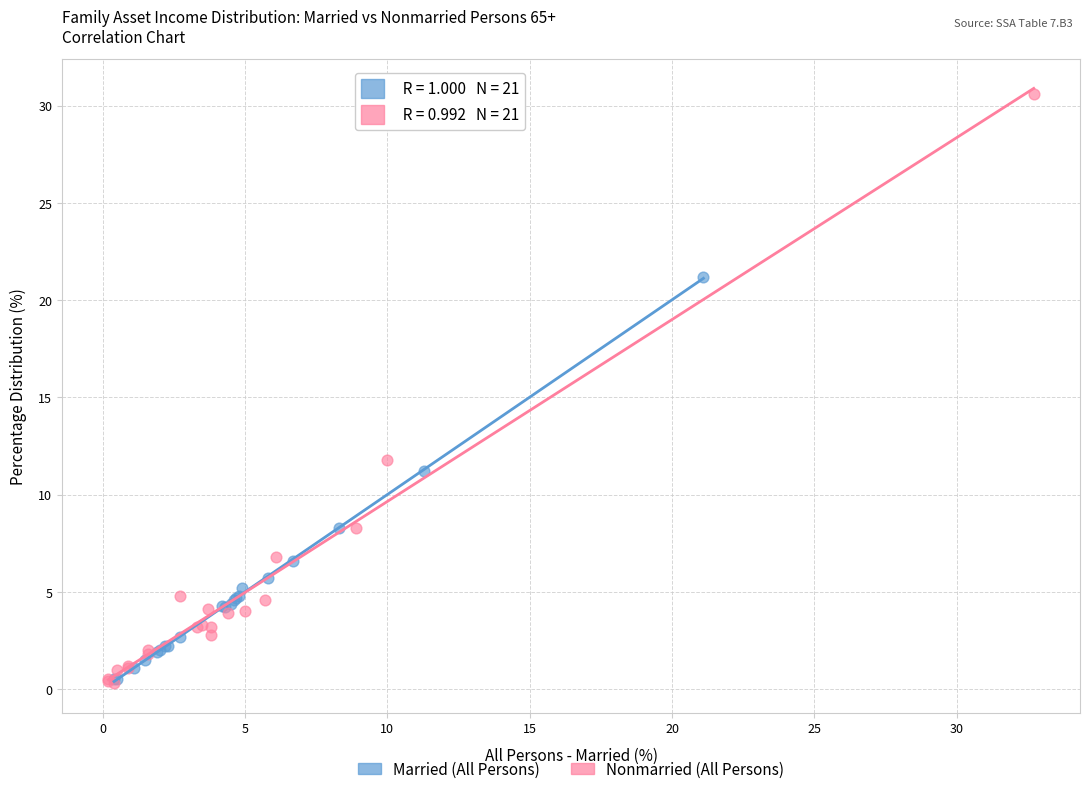

Which series reaches the maximum Y coordinate?

Nonmarried (All Persons)